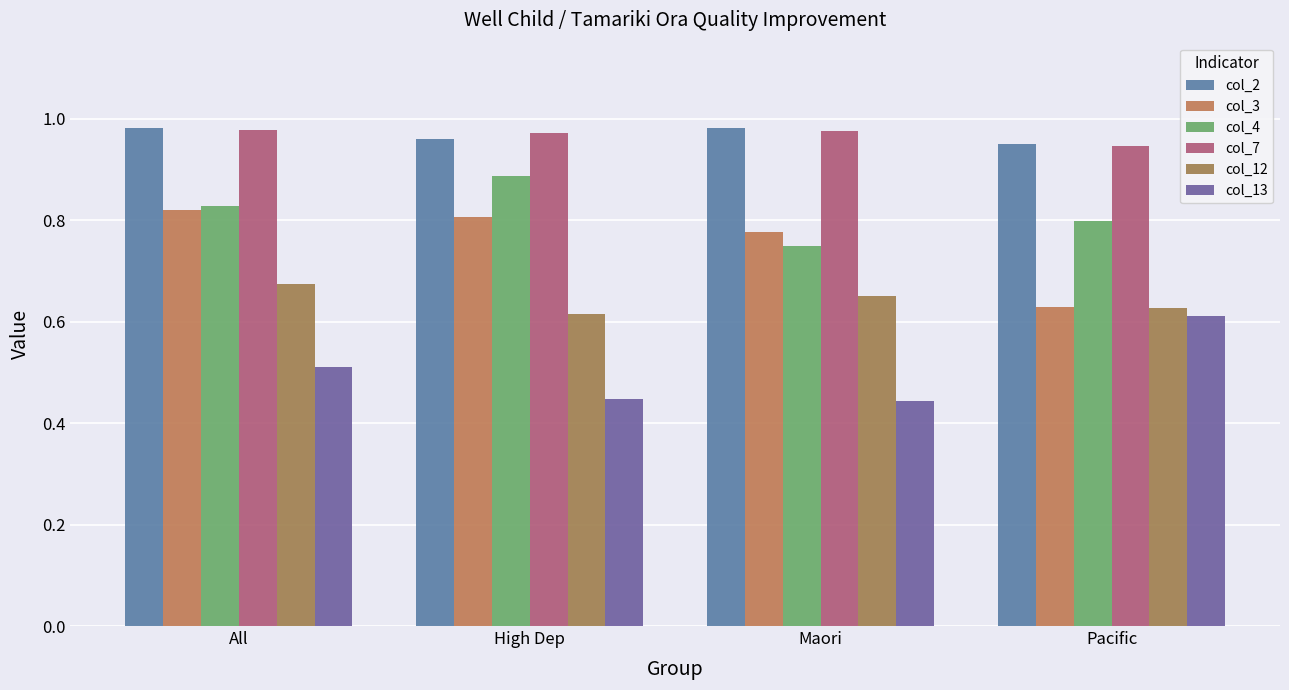

Count the col_2 values in the range 0 to 1.

4